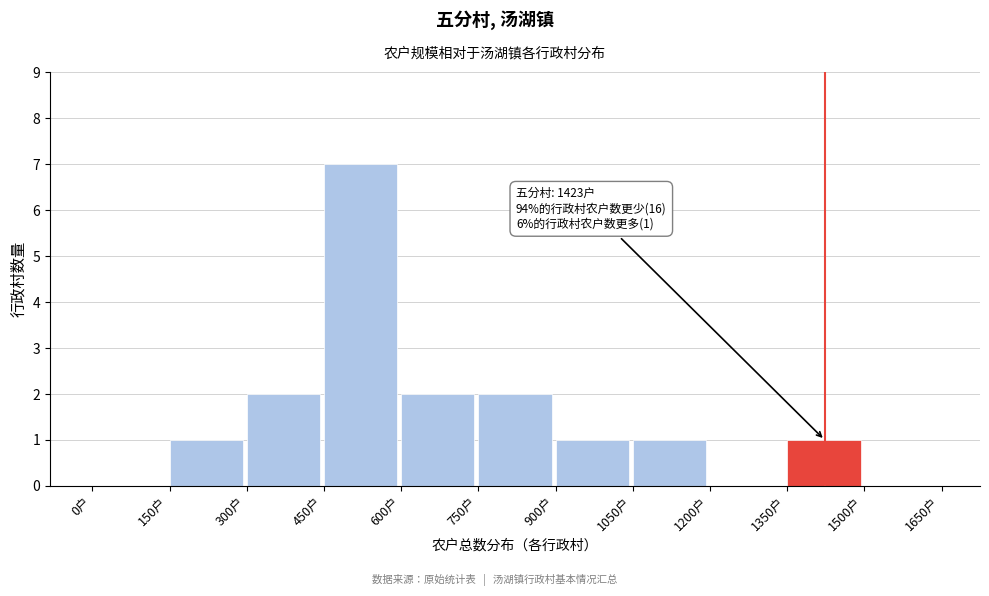

Which range on the x-axis has the tallest bar?

450 to 600